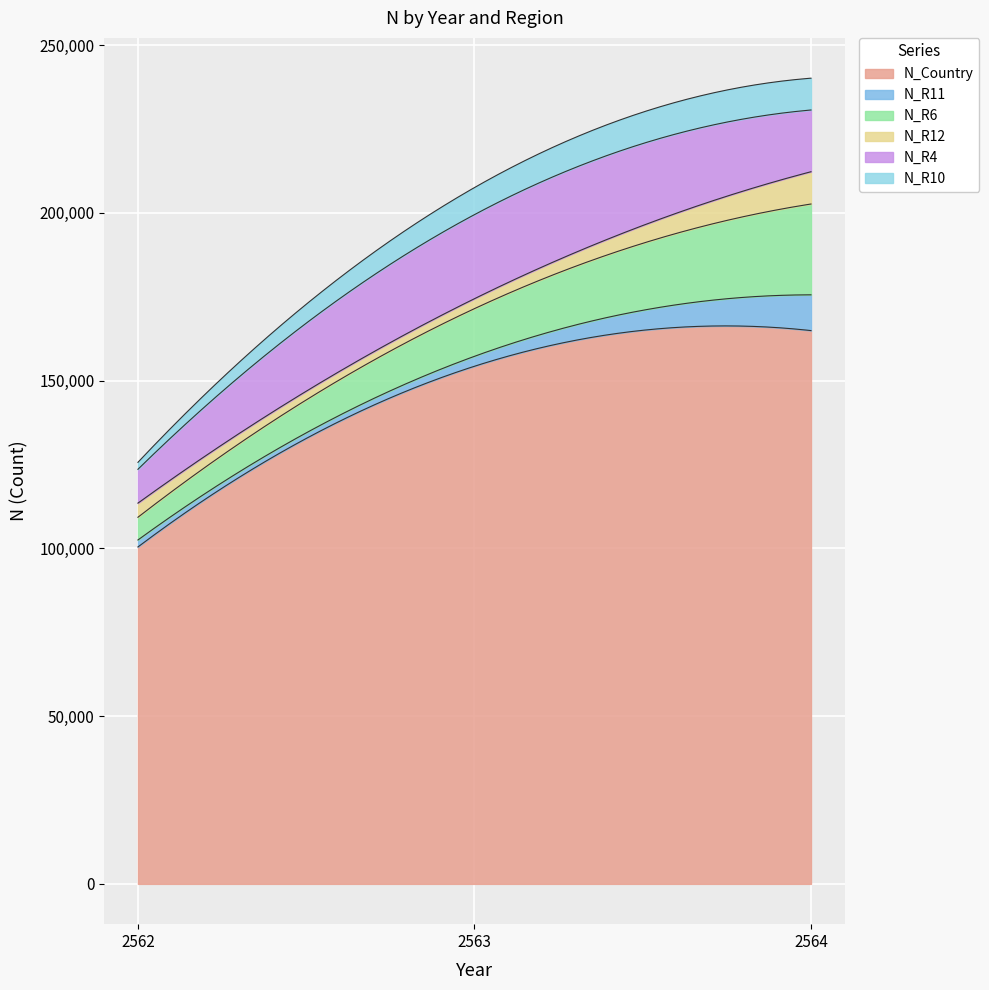

How many categories are shown in the chart?

3